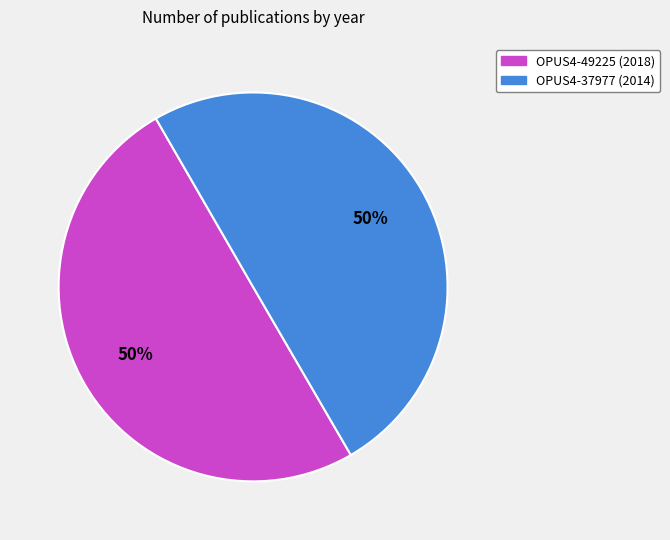

Is it true that OPUS4-37977 is 50% of the pie?

True